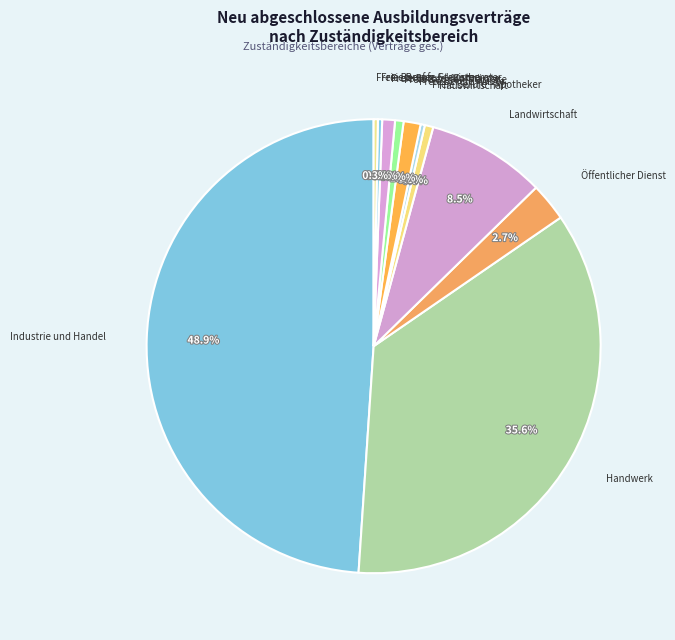

Does any single category account for the majority?

No